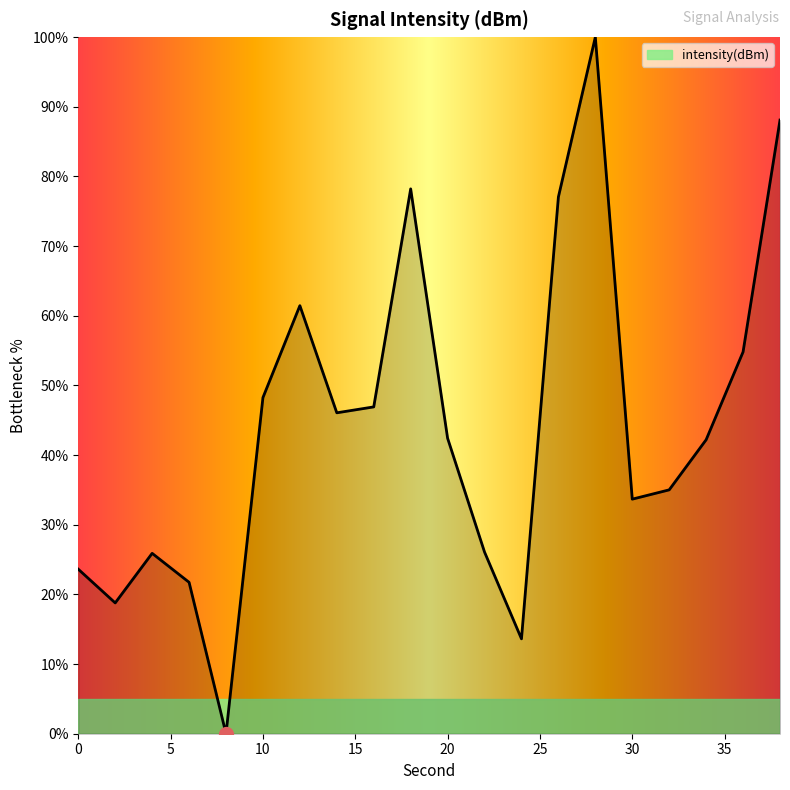

What is the maximum value shown in the chart?

100.0